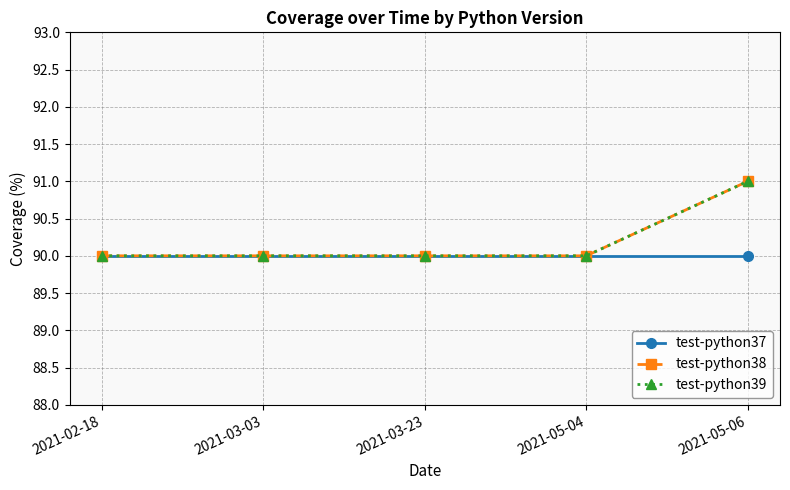

Rank the categories by test-python37 value from lowest to highest.

2021-02-18, 2021-03-03, 2021-03-23, 2021-05-04, 2021-05-06